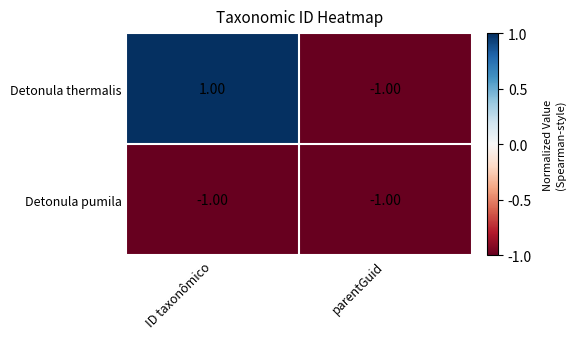

At ID taxonômico, list the series in order from largest to smallest.

Detonula thermalis, Detonula pumila